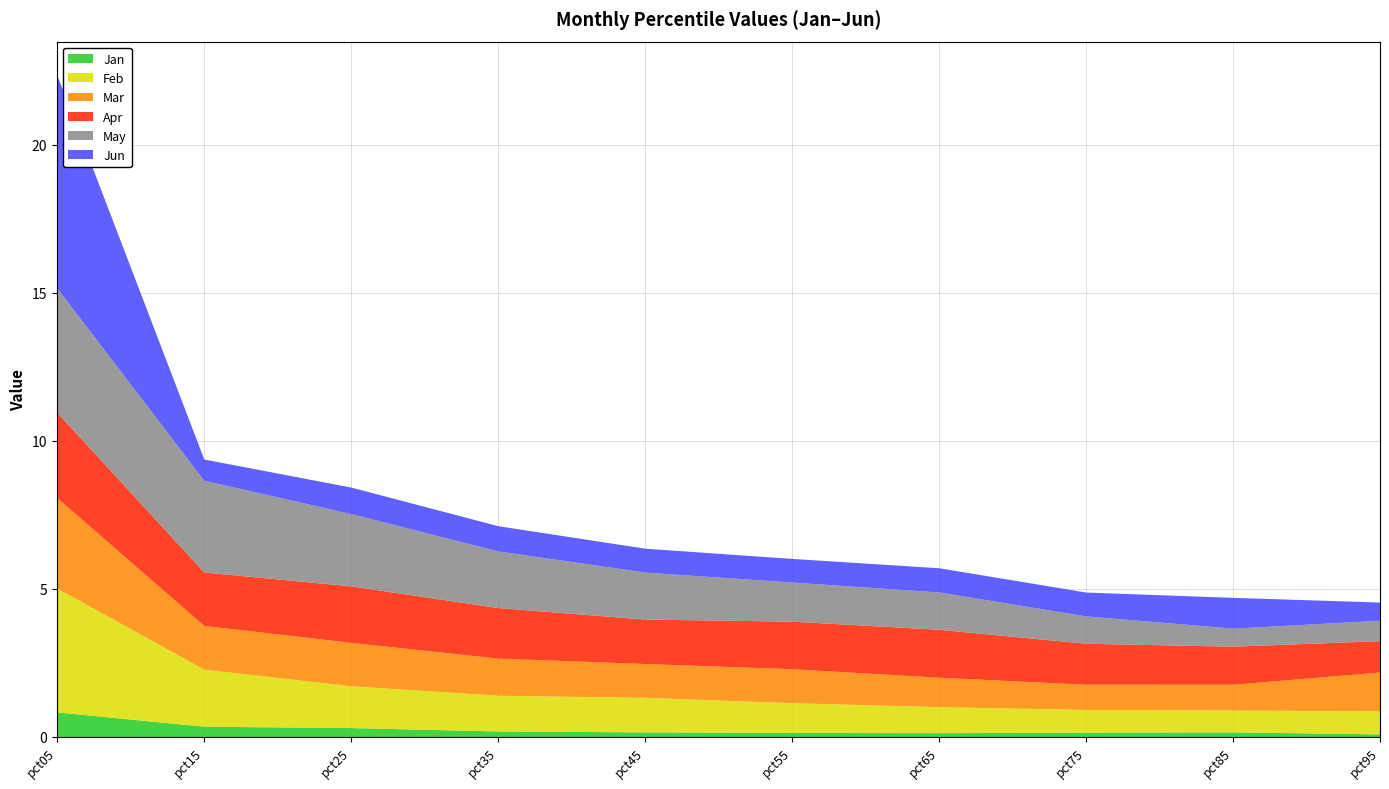

Between which two adjacent categories do May and Feb first intersect?

pct75 and pct85